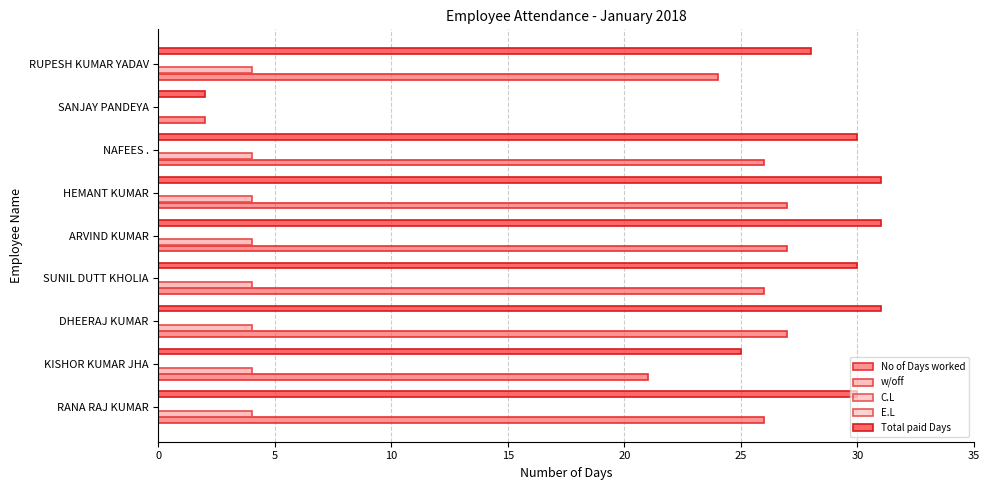

What value does the w/off series have at ARVIND KUMAR?

4.0